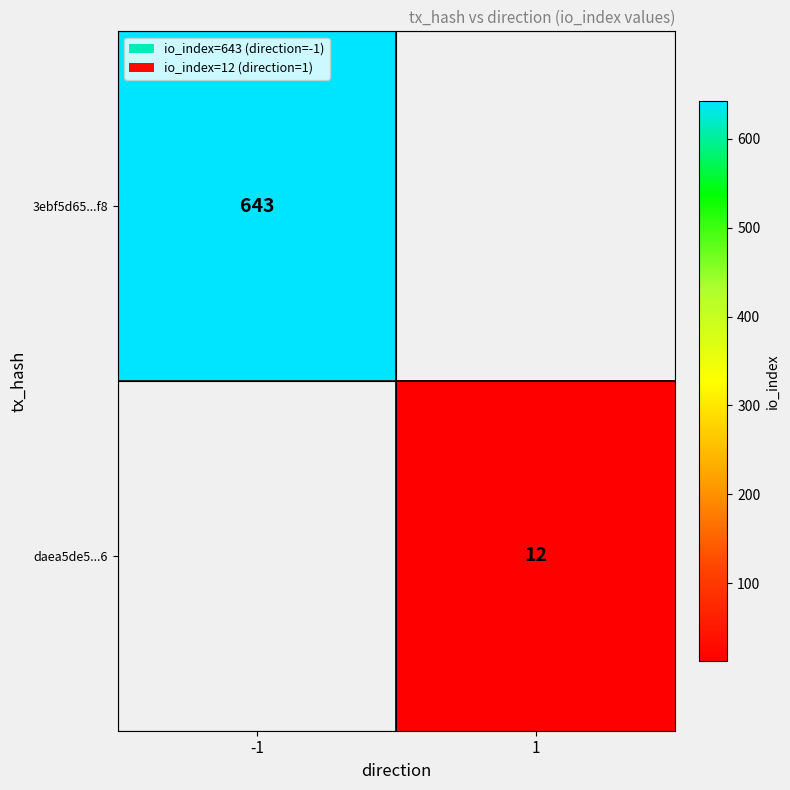

True or false: 3ebf5d65...f8 has a value of 1018 at -1.

False